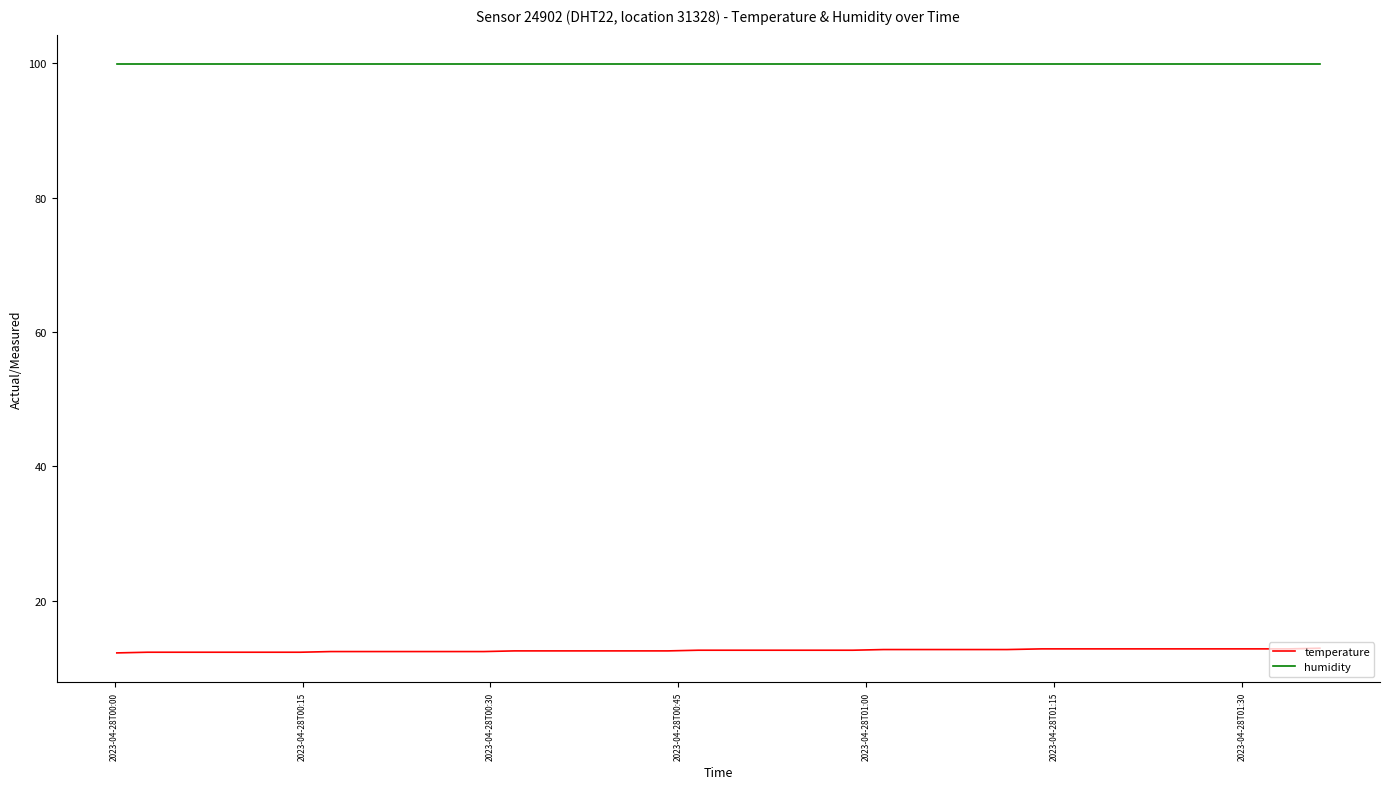

True or false: humidity and temperature intersect in this chart.

False